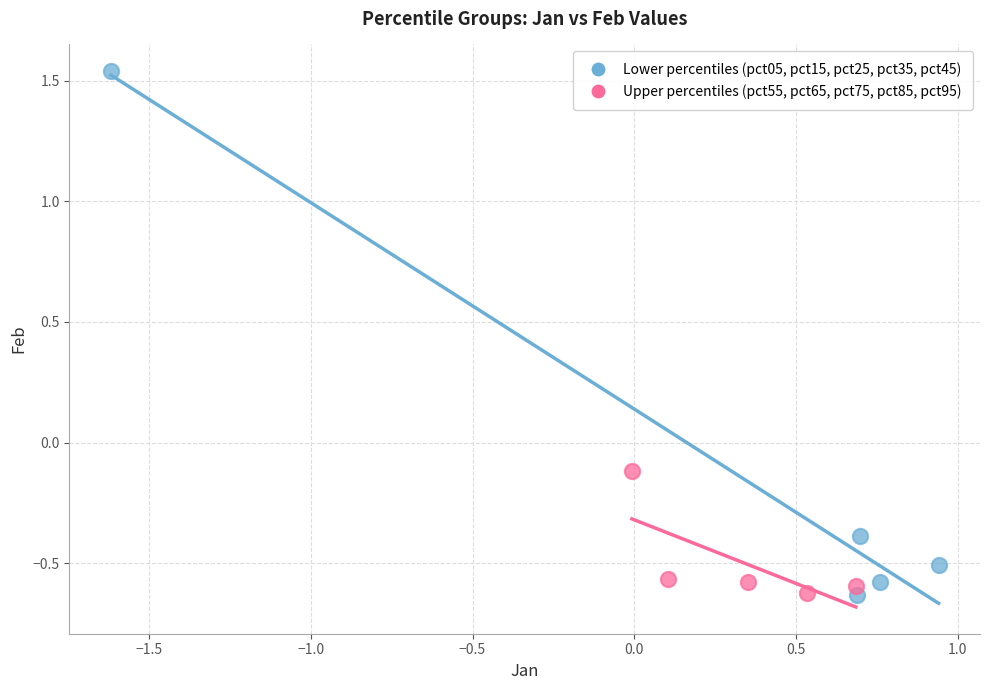

Which series has the widest spread of Y values?

Lower percentiles (pct05, pct15, pct25, pct35, pct45)